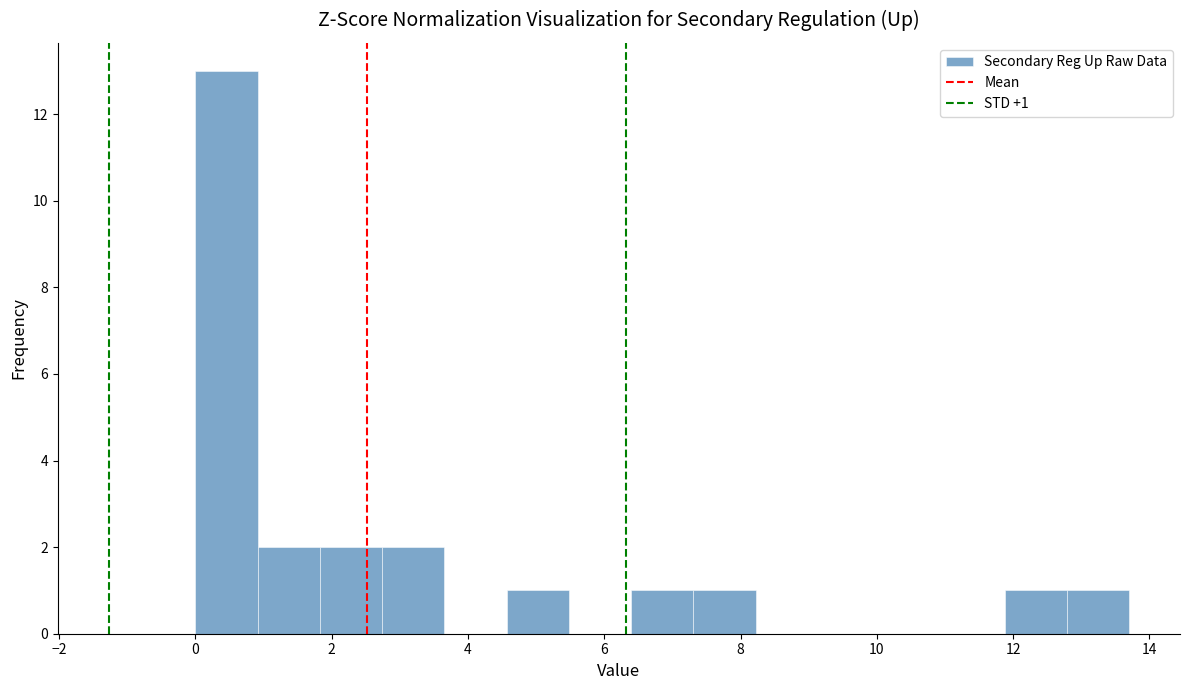

Over which range of the x-axis is the bar tallest?

0.0 to 1.0